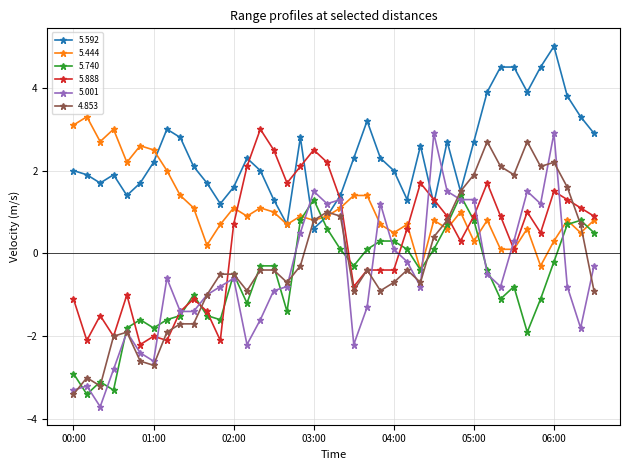

True or false: 5.888 has more than 1 points higher than both neighbors.

True